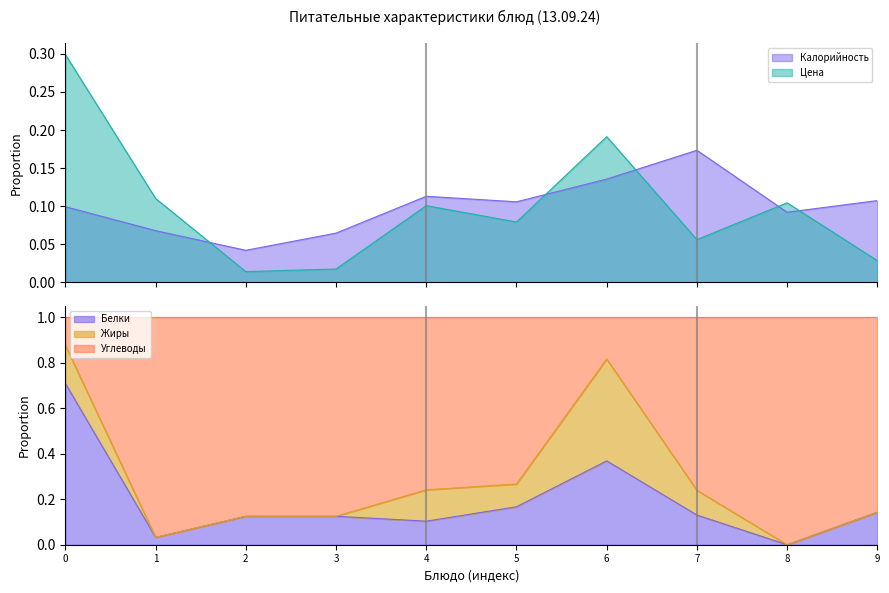

After their last crossing, which series has the higher values: Цена or Белки?

Белки